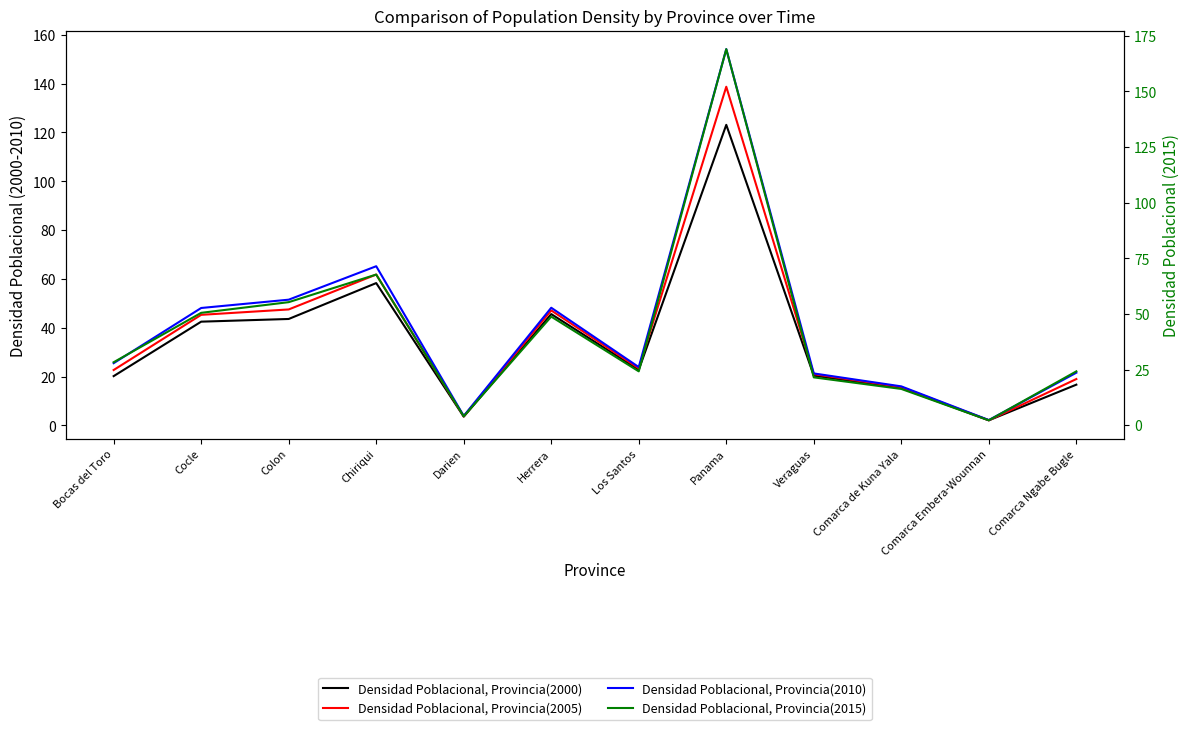

True or false: Densidad Poblacional, Provincia(2015) and Densidad Poblacional, Provincia(2000) cross at least once.

False